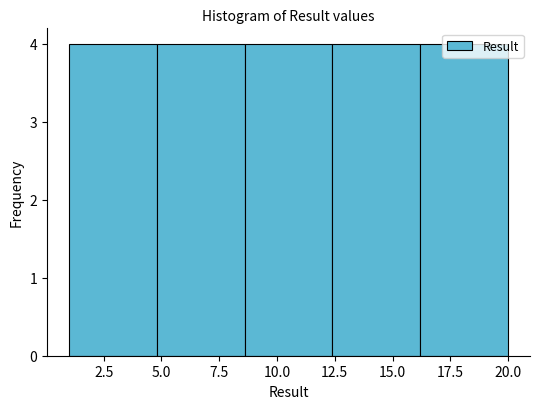

What is the height of the bar covering 12.4 to 16.2 on the x-axis? Neither the bar edges nor the heights are printed on the chart, so give them approximately, as read against the axes.

4